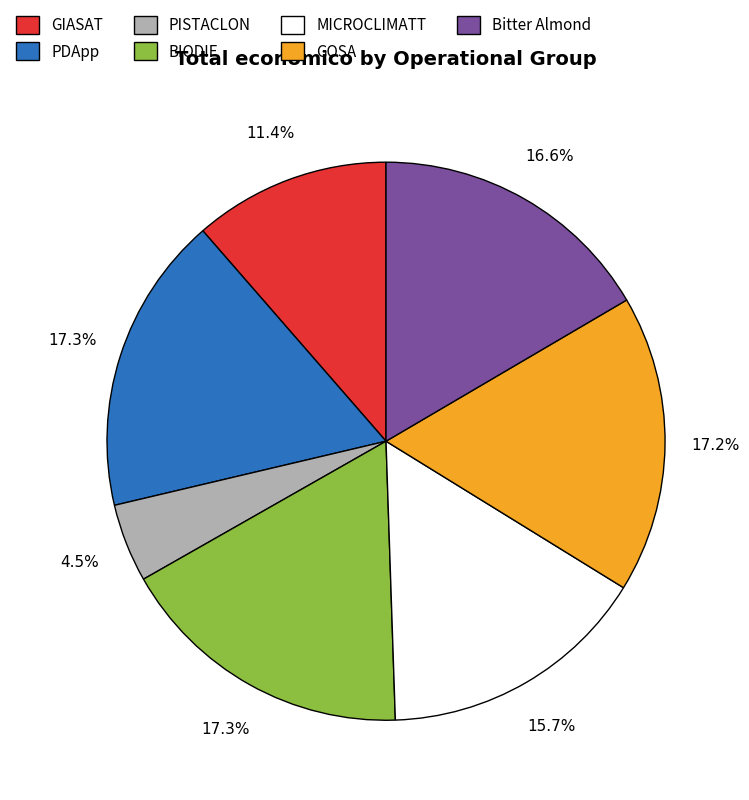

How many segments does this pie chart have?

7